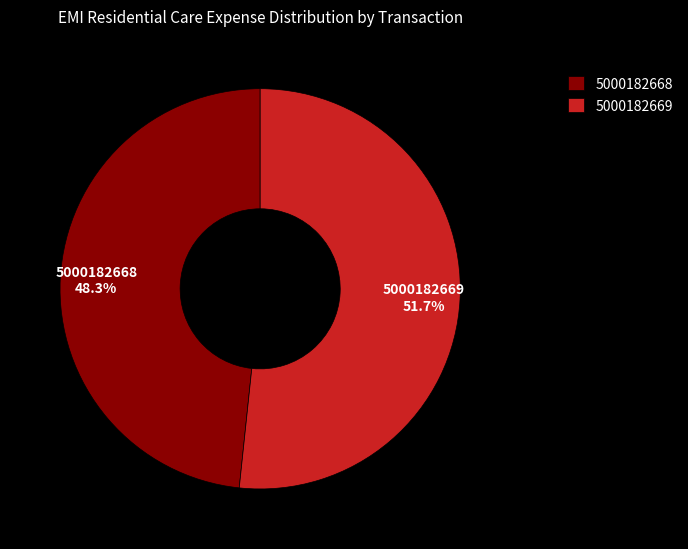

The 5000182668 slice represents 48% of the pie. True or false?

True